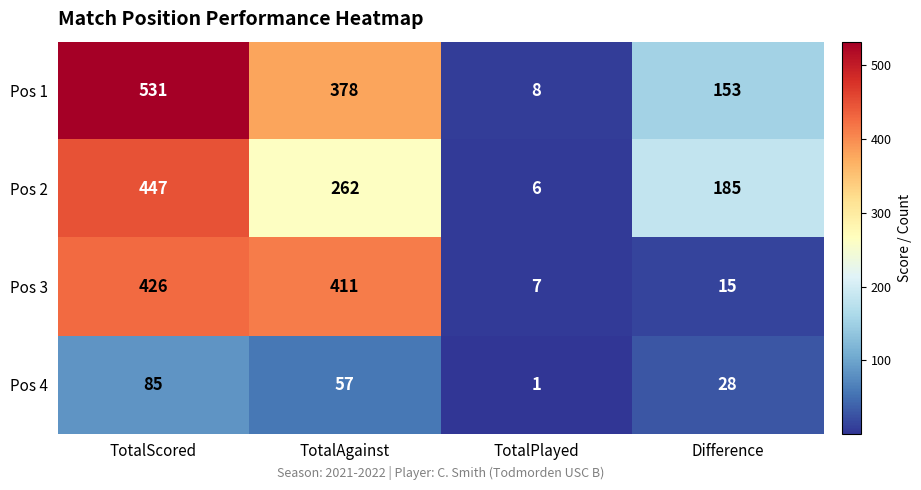

The value of Pos 3 at TotalAgainst is 411. True or false?

True